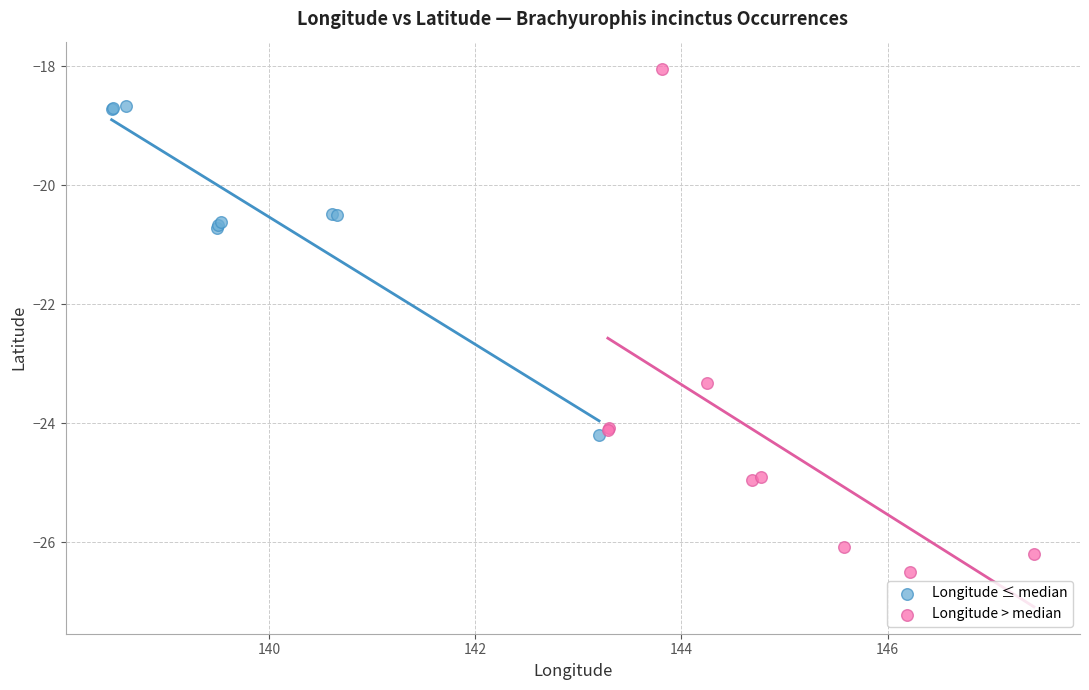

Which series has the widest spread of Y values?

Longitude > median